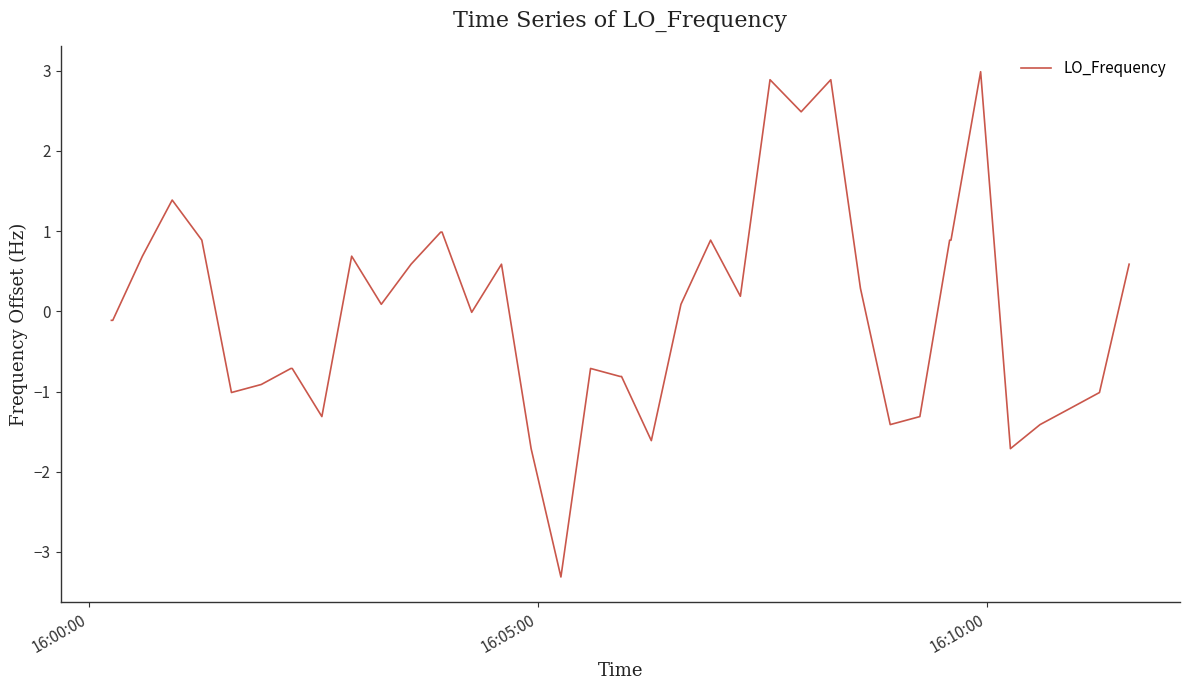

What is the difference between the maximum and minimum values?

6.3